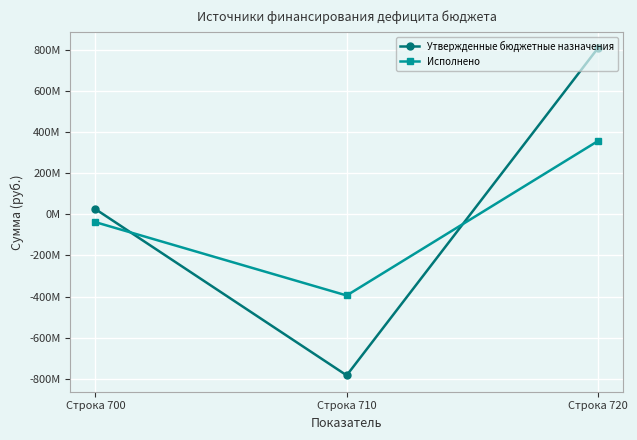

Rank the series at Строка 700 from lowest to highest value.

Исполнено, Утвержденные бюджетные назначения